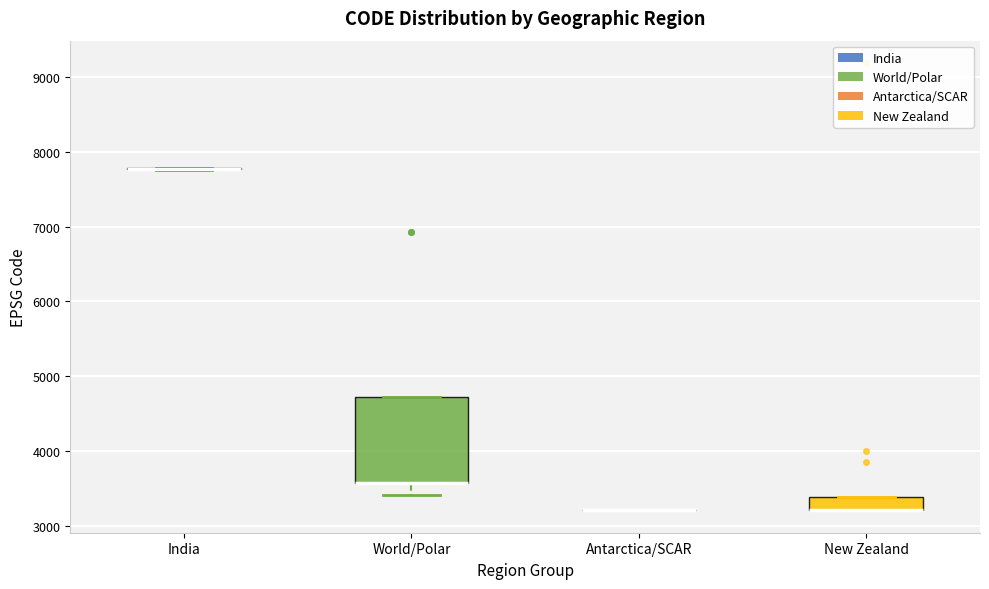

Reading left to right, transcribe this box plot: for each box, give where its median line is, the range the box spans, and where its two whiskers end, as read against the y-axis. The values are not printed on the chart, so give them approximately, as read against the axis.

India: box collapsed to a line at 7800, whiskers 7800 to 7800
World/Polar: median 3600 (drawn on the box's lower edge), box 3600 to 4700, whiskers 3400 to 4700
Antarctica/SCAR: box collapsed to a line at 3200, whiskers 3200 to 3200
New Zealand: median 3200 (drawn on the box's lower edge), box 3200 to 3400, whiskers 3200 to 3400